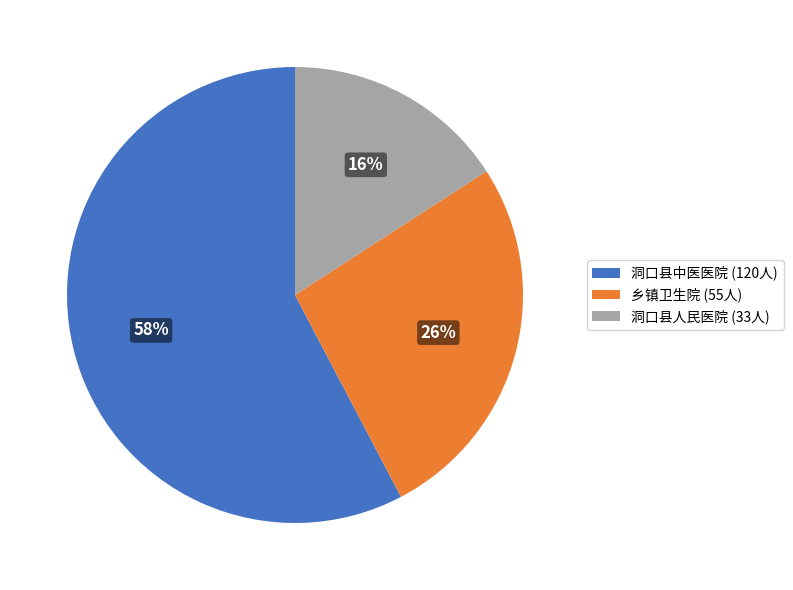

How many segments does this pie chart have?

3